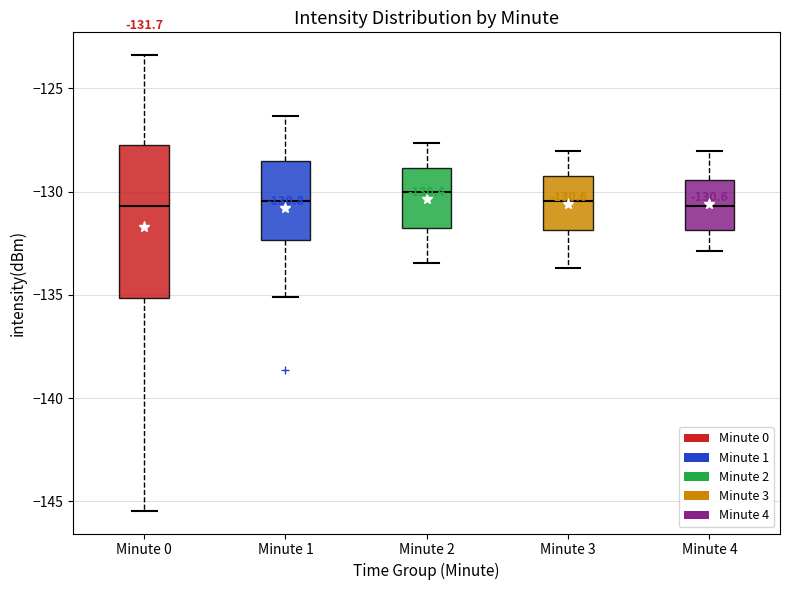

Which box is the tallest, from its lower edge to its upper edge?

Minute 0